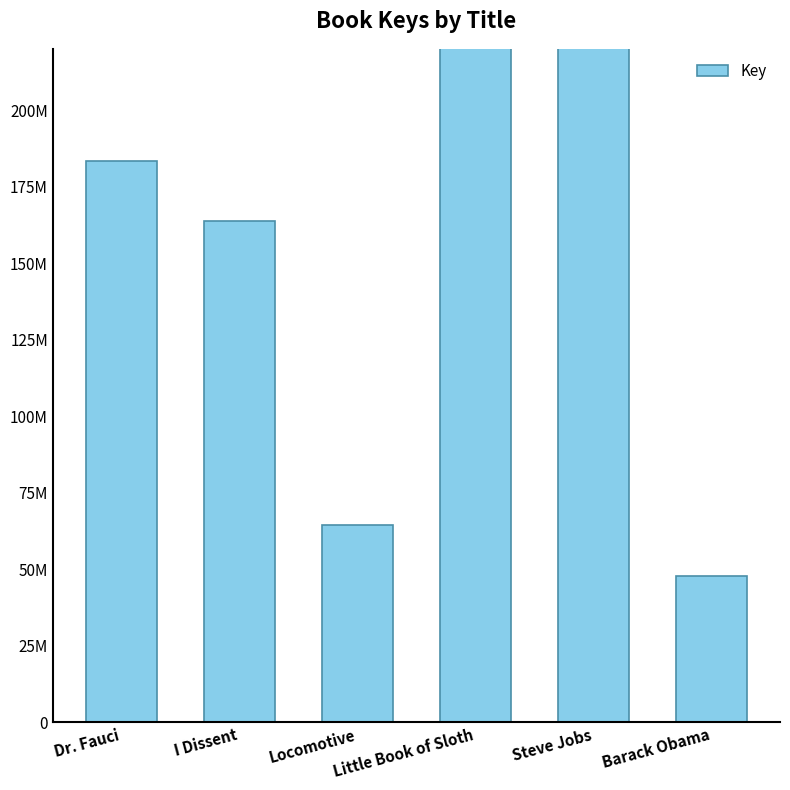

How many data points are less than 183368466?

3